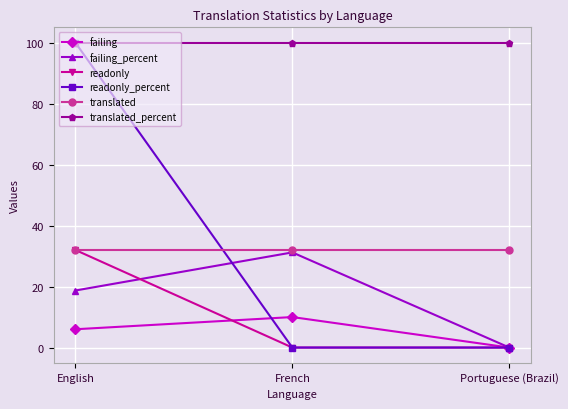

Reading left to right, what are all the values shown in this chart?

failing: 6.0	10.0	0.0
failing_percent: 18.7	31.2	0.0
readonly: 32.0	0.0	0.0
readonly_percent: 100.0	0.0	0.0
translated: 32.0	32.0	32.0
translated_percent: 100.0	100.0	100.0